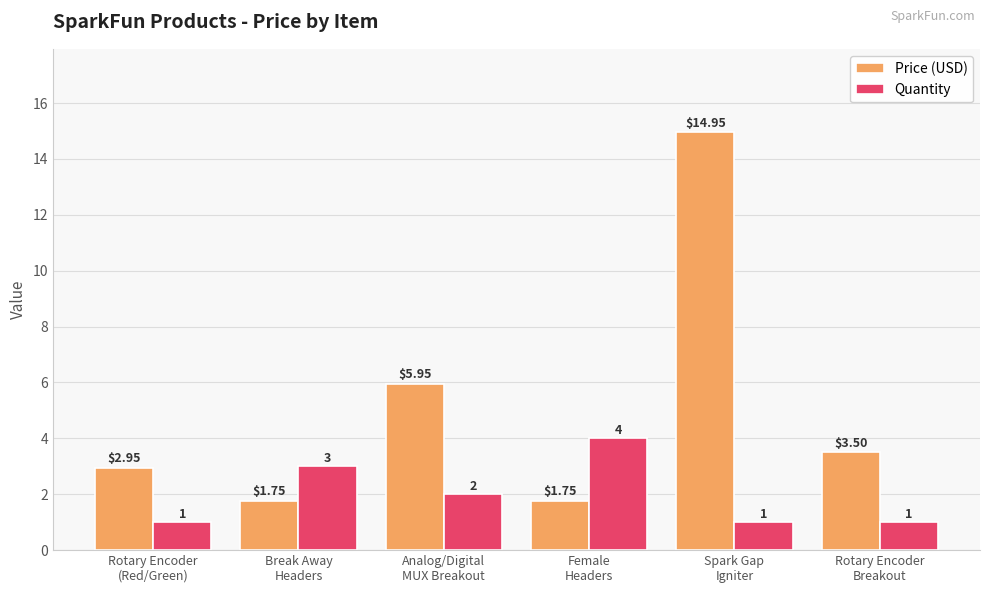

True or false: Price (USD) has a value of 10.6 at Analog/Digital
MUX Breakout.

False